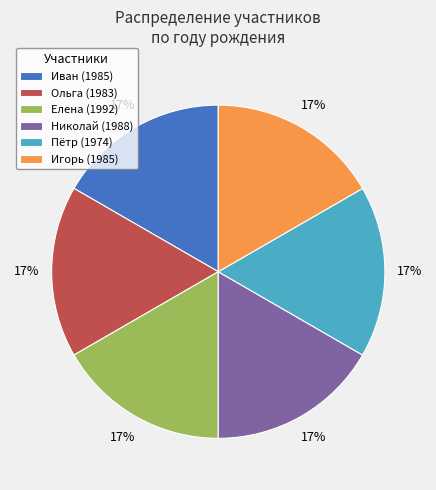

What percentage is the Игорь (1985) slice, to the nearest percent?

17%